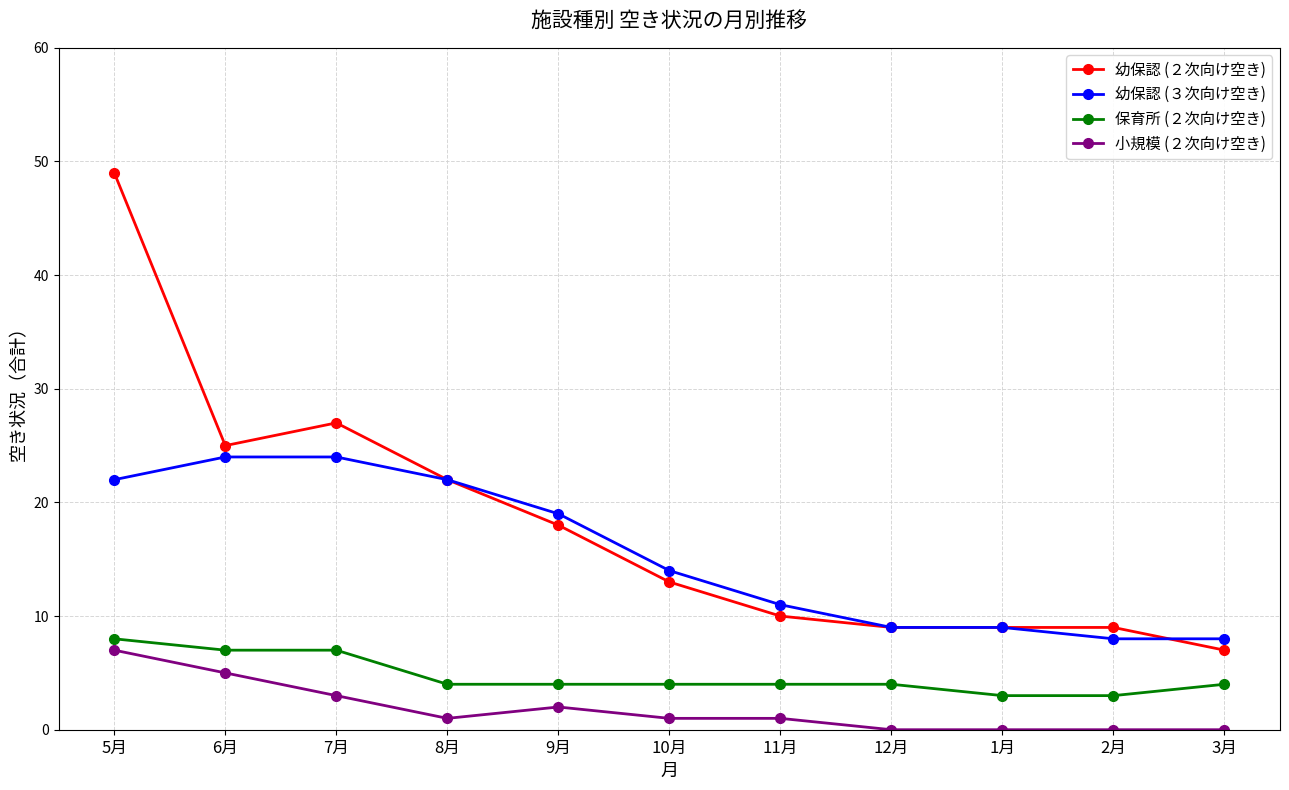

Is the value of 幼保認 (３次向け空き) at 6月 greater than the value of 幼保認 (２次向け空き) at 6月?

No